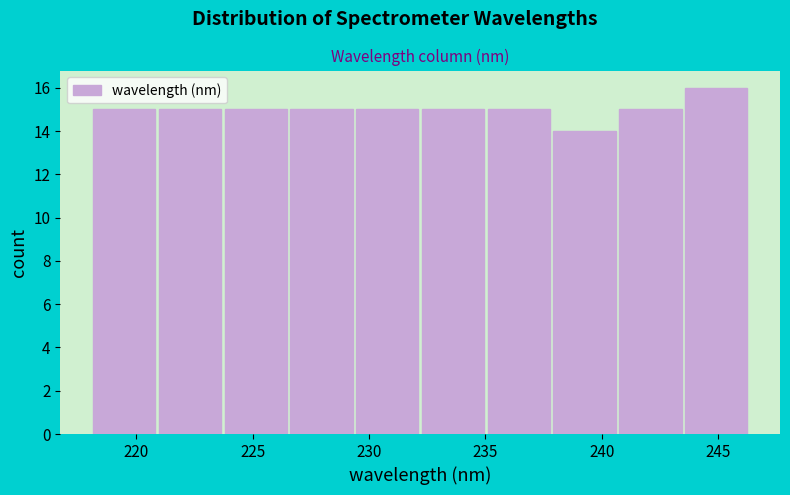

What is the height of the bar covering 240.5 to 243.5 on the x-axis? Neither the bar edges nor the heights are printed on the chart, so give them approximately, as read against the axes.

15